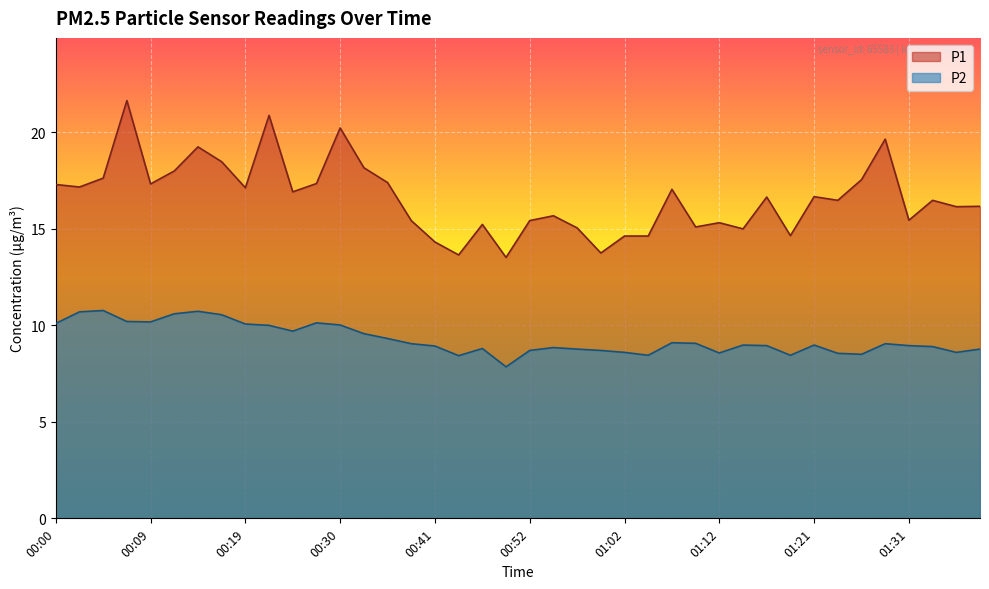

Reading left to right, list all the values displayed in this chart.

P1: 00:00=17.3	00:02=17.2	00:04=17.6	00:07=21.6	00:09=17.3	00:12=18.0	00:14=19.2	00:17=18.5	00:19=17.1	00:22=20.9	00:25=16.9	00:27=17.4	00:30=20.2	00:33=18.2	00:36=17.4	00:38=15.4	00:41=14.3	00:44=13.7	00:46=15.2	00:49=13.5	00:52=15.4	00:54=15.7	00:57=15.1	00:59=13.8	01:02=14.6	01:04=14.6	01:06=17.1	01:09=15.1	01:12=15.3	01:14=15.0	01:16=16.6	01:19=14.7	01:21=16.7	01:24=16.5	01:26=17.6	01:29=19.6	01:31=15.4	01:34=16.5	01:36=16.1	01:38=16.2
P2: 00:00=10.1	00:02=10.7	00:04=10.8	00:07=10.2	00:09=10.2	00:12=10.6	00:14=10.7	00:17=10.6	00:19=10.1	00:22=10.0	00:25=9.7	00:27=10.1	00:30=10.0	00:33=9.6	00:36=9.3	00:38=9.1	00:41=8.9	00:44=8.4	00:46=8.8	00:49=7.8	00:52=8.7	00:54=8.8	00:57=8.8	00:59=8.7	01:02=8.6	01:04=8.4	01:06=9.1	01:09=9.1	01:12=8.6	01:14=9.0	01:16=8.9	01:19=8.4	01:21=9.0	01:24=8.6	01:26=8.5	01:29=9.1	01:31=8.9	01:34=8.9	01:36=8.6	01:38=8.8